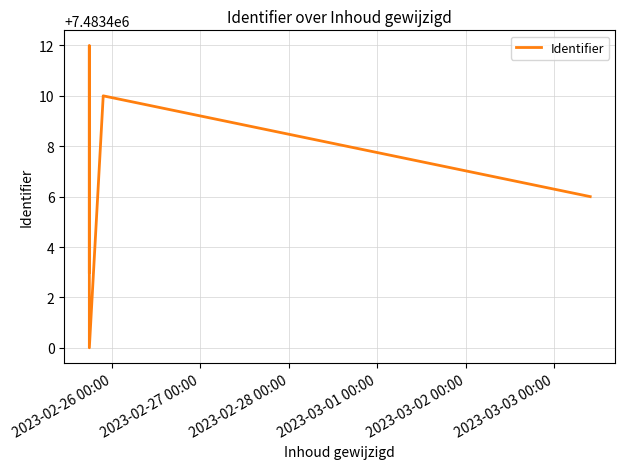

What is the average value?

7483406